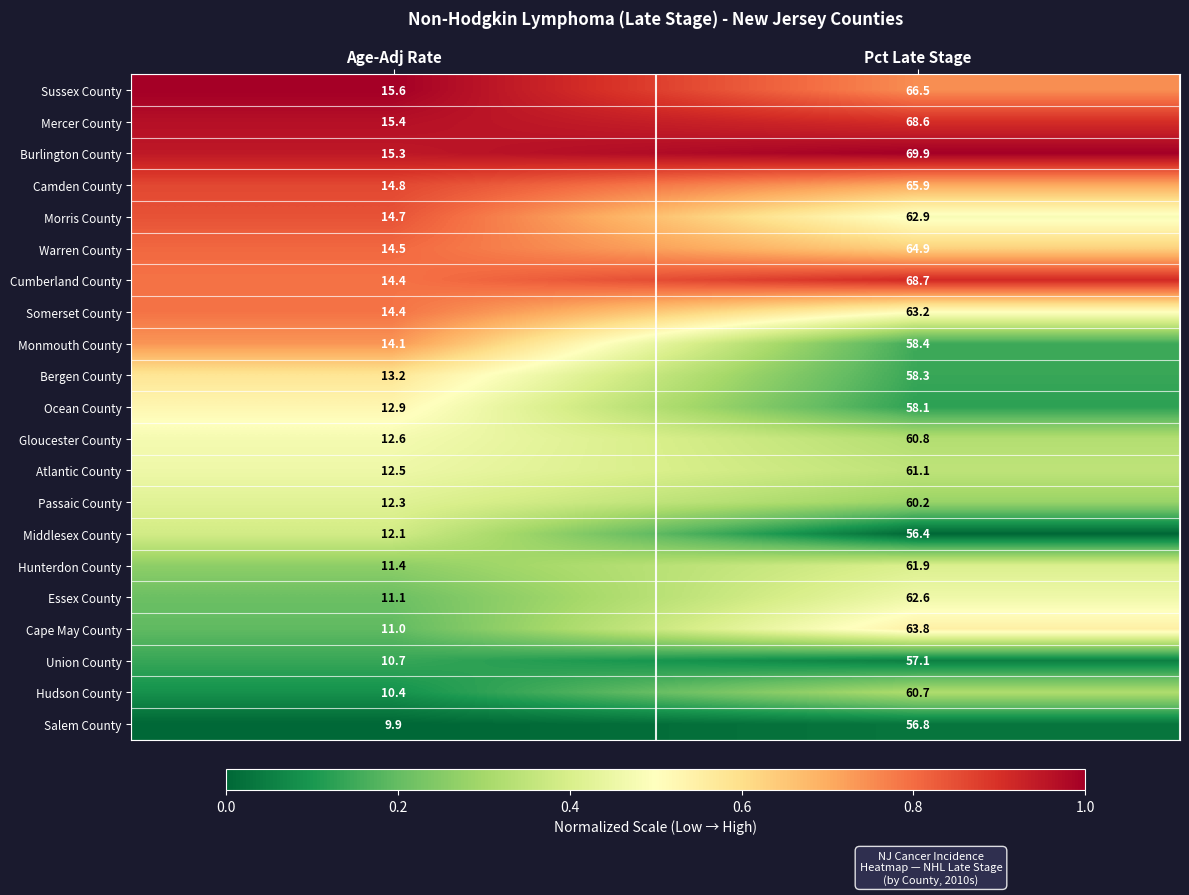

Rank the series by their maximum value, from lowest to highest.

Middlesex County, Salem County, Union County, Ocean County, Bergen County, Monmouth County, Passaic County, Hudson County, Gloucester County, Atlantic County, Hunterdon County, Essex County, Morris County, Somerset County, Cape May County, Warren County, Camden County, Sussex County, Mercer County, Cumberland County, Burlington County